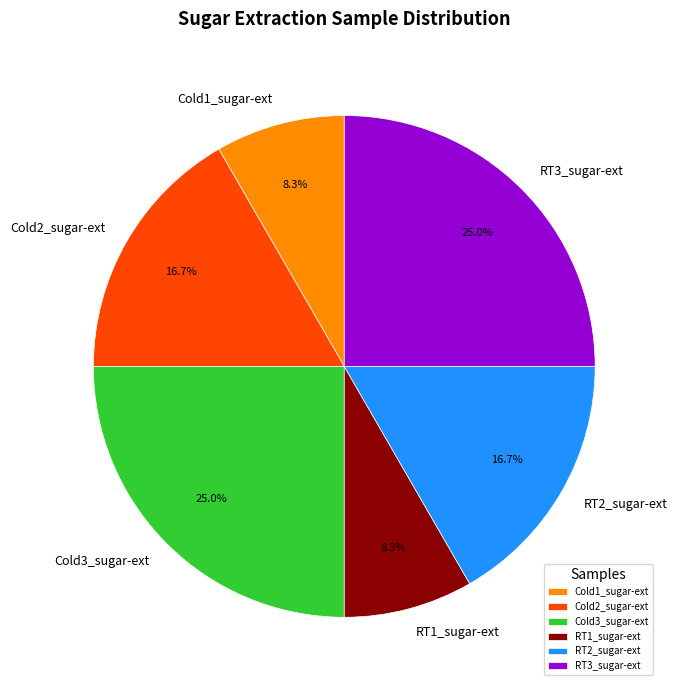

To the nearest percent, what percentage of the pie is Cold2_sugar-ext?

17%